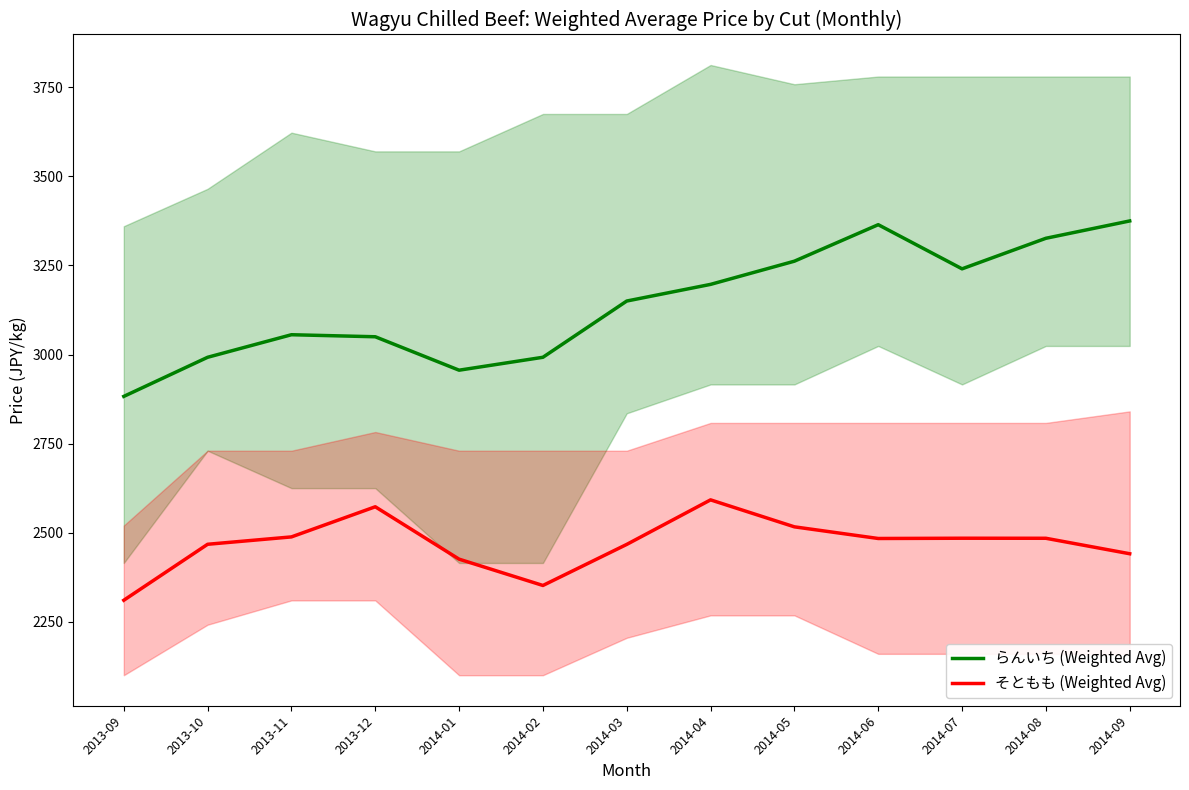

Where is the first local minimum for そともも (Weighted Avg)?

2014-02